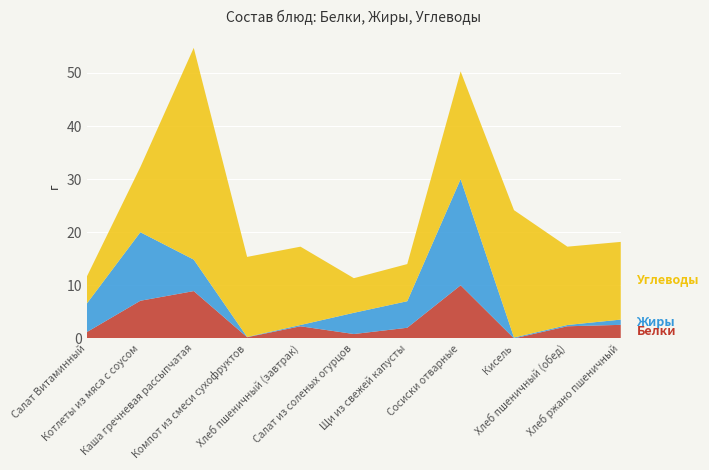

Reading left to right, extract all data points from this chart.

Белки: Салат Витаминный=1.2	Котлеты из мяса с соусом=7.1	Каша гречневая рассыпчатая=8.9	Компот из смеси сухофруктов=0.2	Хлеб пшеничный (завтрак)=2.3	Салат из соленых огурцов=0.8	Щи из свежей капусты=2.0	Сосиски отварные=10.0	Кисель=0.0	Хлеб пшеничный (обед)=2.3	Хлеб ржано пшеничный=2.5
Жиры: Салат Витаминный=5.4	Котлеты из мяса с соусом=12.9	Каша гречневая рассыпчатая=5.9	Компот из смеси сухофруктов=0.1	Хлеб пшеничный (завтрак)=0.2	Салат из соленых огурцов=4.0	Щи из свежей капусты=5.0	Сосиски отварные=20.0	Кисель=0.2	Хлеб пшеничный (обед)=0.2	Хлеб ржано пшеничный=1.0
Углеводы: Салат Витаминный=5.1	Котлеты из мяса с соусом=12.3	Каша гречневая рассыпчатая=39.9	Компот из смеси сухофруктов=15.1	Хлеб пшеничный (завтрак)=14.8	Салат из соленых огурцов=6.5	Щи из свежей капусты=7.0	Сосиски отварные=20.3	Кисель=24.0	Хлеб пшеничный (обед)=14.8	Хлеб ржано пшеничный=14.6